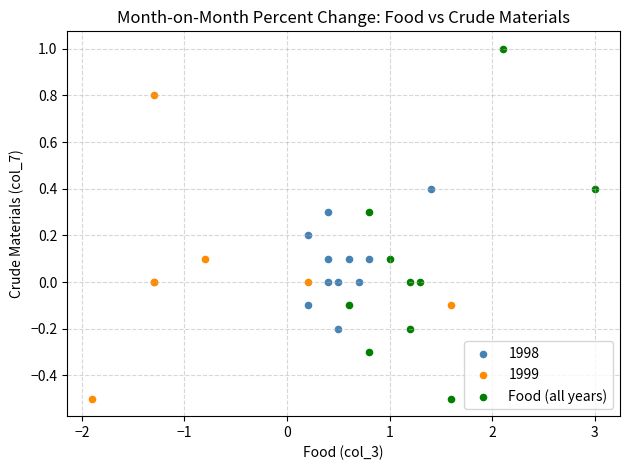

Which series contains the highest Y value?

Food (all years)